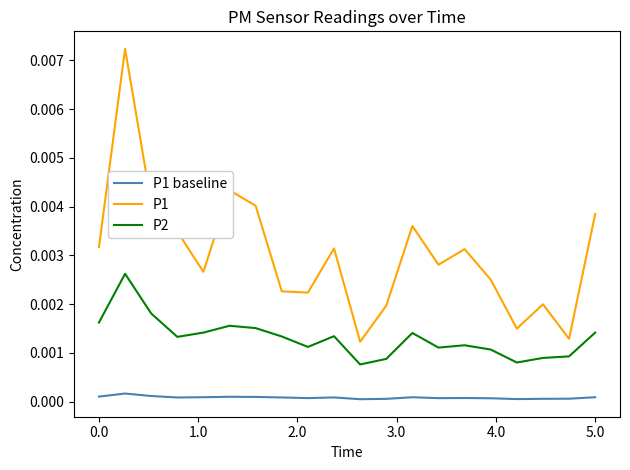

True or false: P2 and P1 baseline intersect in this chart.

False